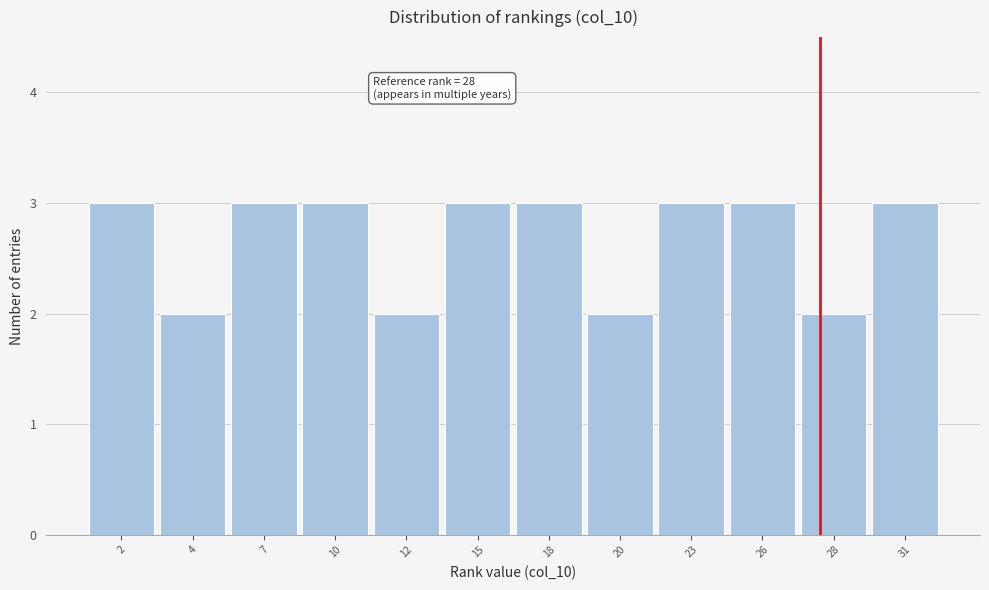

Reading right to left, extract all data points from this chart.

3	2	3	3	2	3	3	2	3	3	2	3